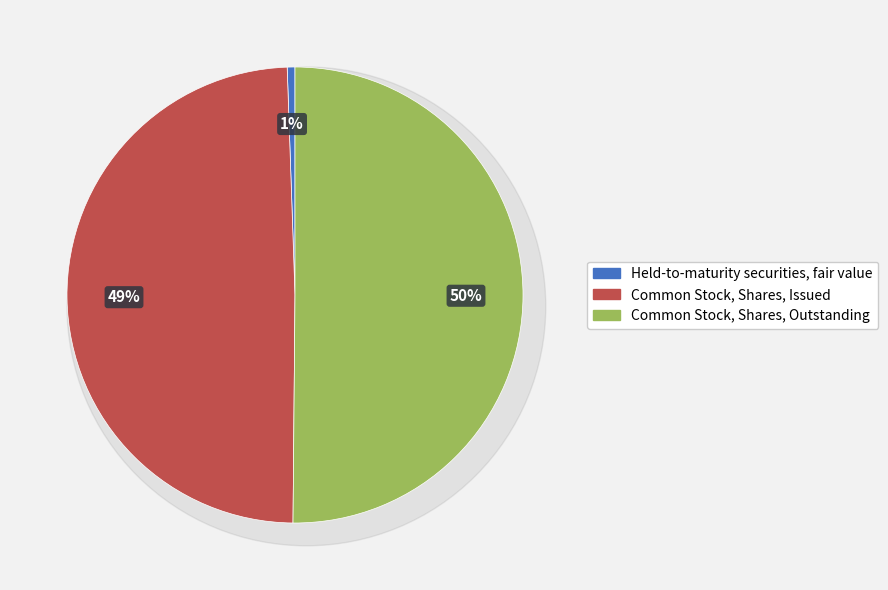

What percentage is the Common Stock, Shares, Outstanding slice, to the nearest percent?

50%